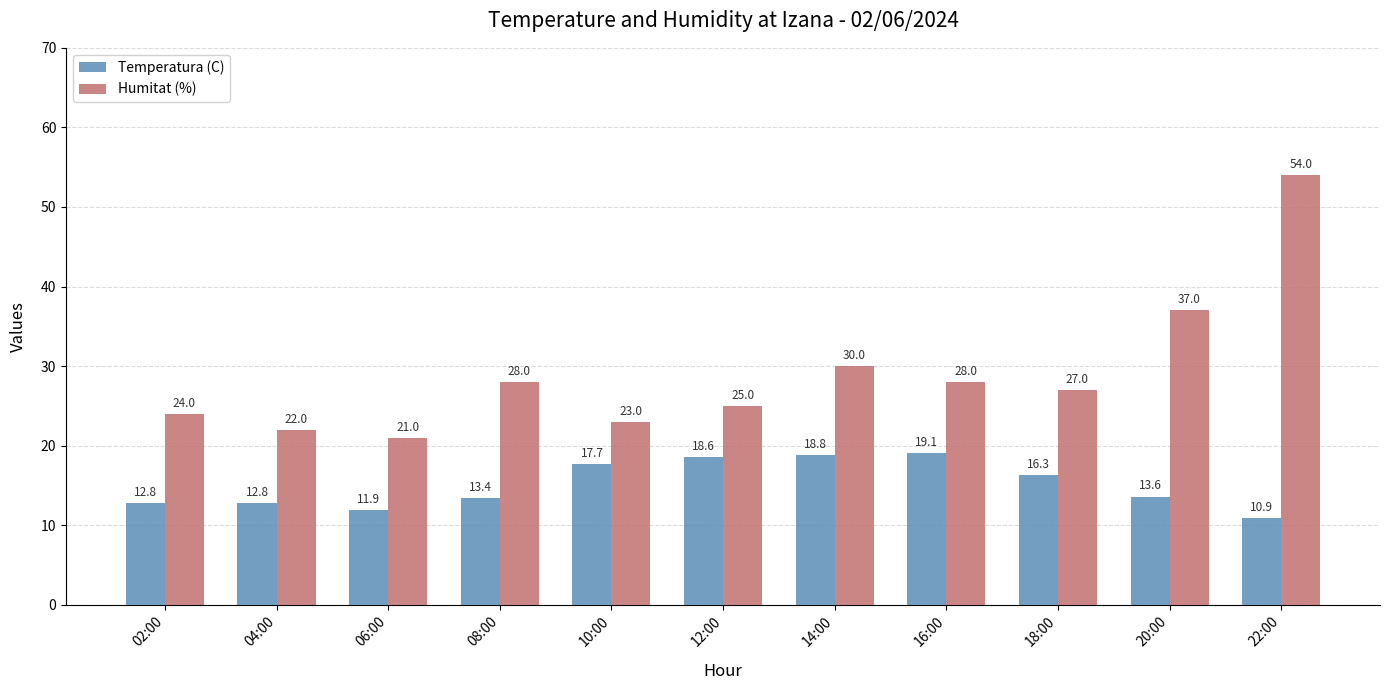

What is the smallest value displayed?

10.9